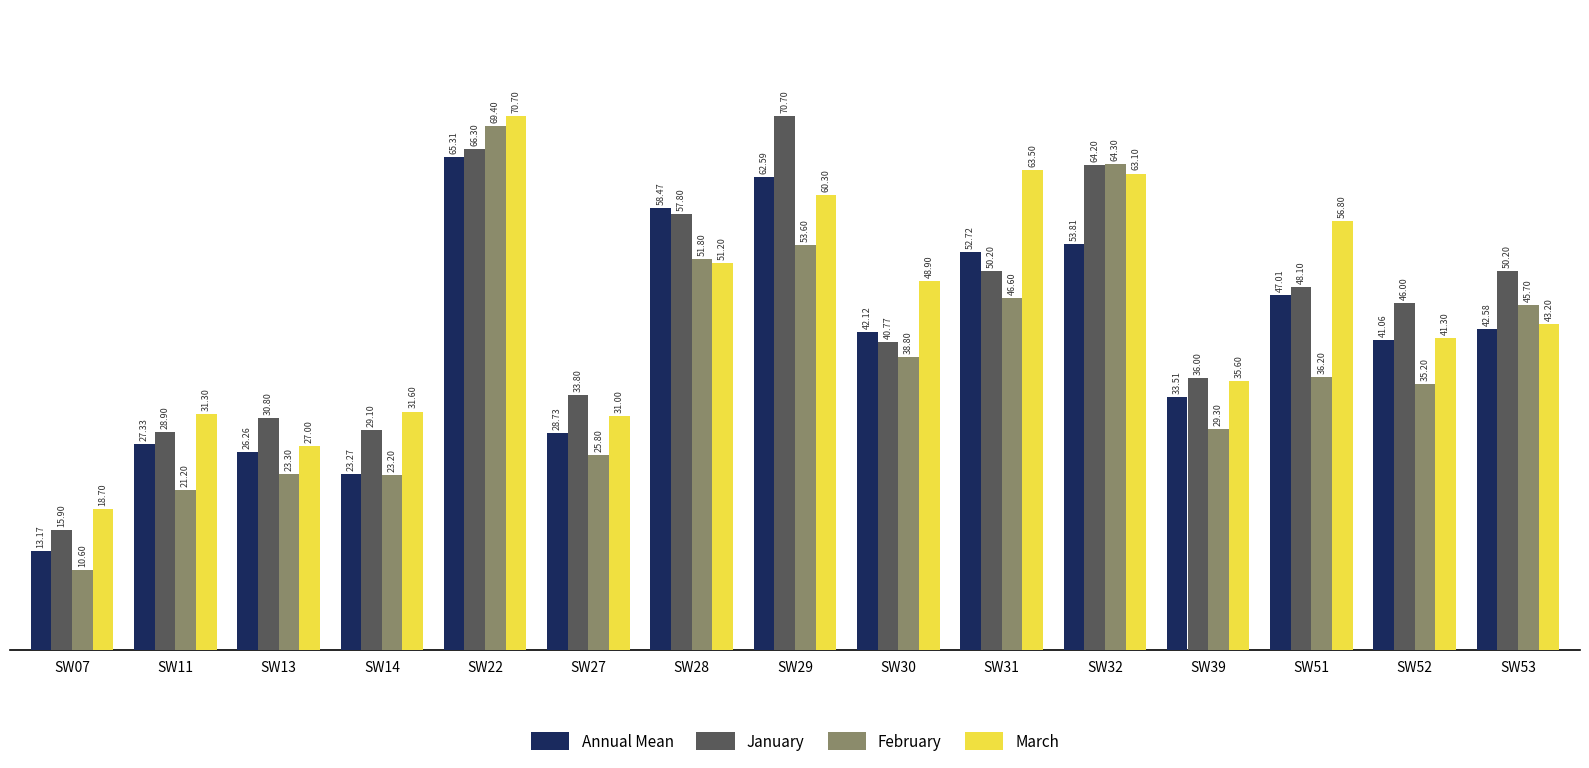

Which series has the largest total across all categories?

March